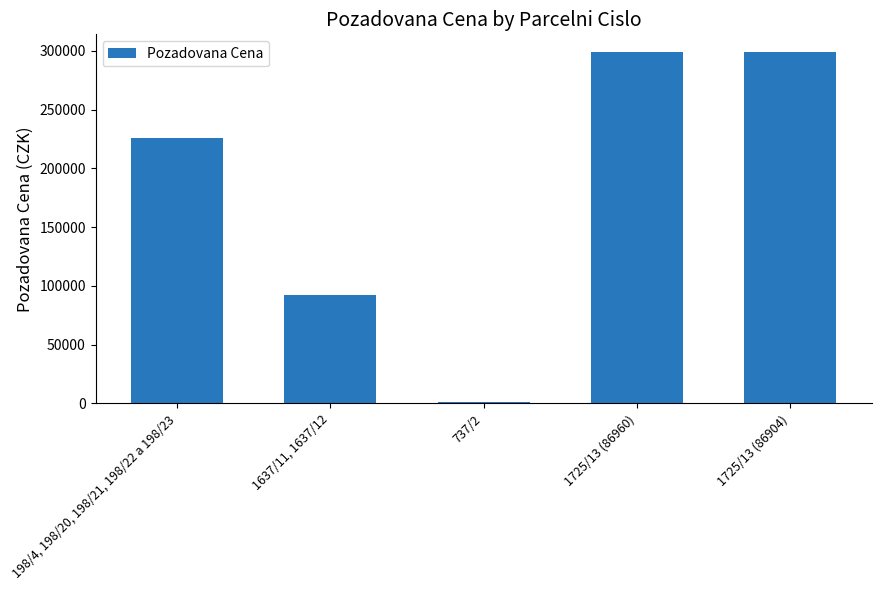

How many data points are less than 225670?

2